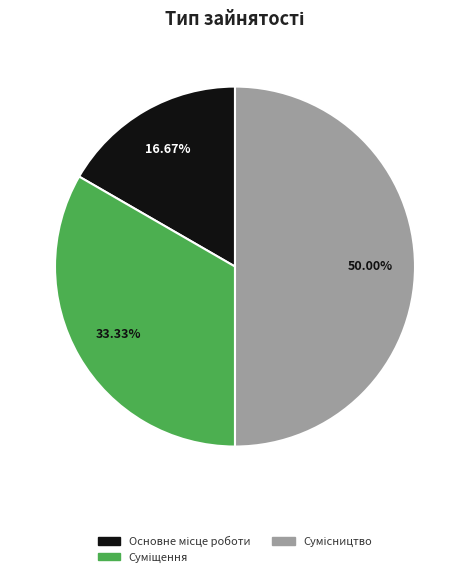

What percentage is the Сумісництво slice, to the nearest percent?

50%